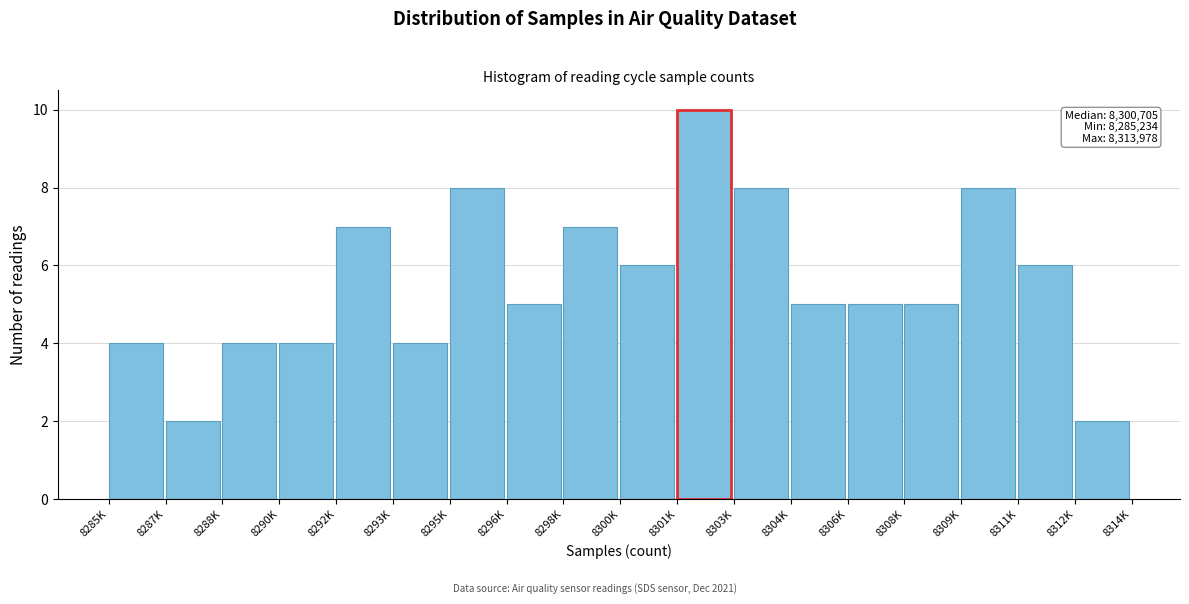

Reading left to right, list all the values displayed in this chart.

8285K=4	8287K=2	8288K=4	8290K=4	8292K=7	8293K=4	8295K=8	8296K=5	8298K=7	8300K=6	8301K=10	8303K=8	8304K=5	8306K=5	8308K=5	8309K=8	8311K=6	8312K=2